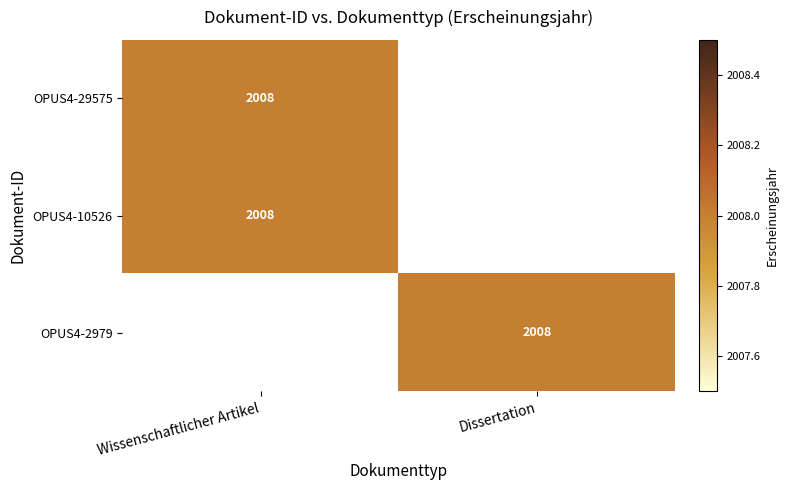

Is it true that OPUS4-10526 equals 3318 at Wissenschaftlicher Artikel?

False